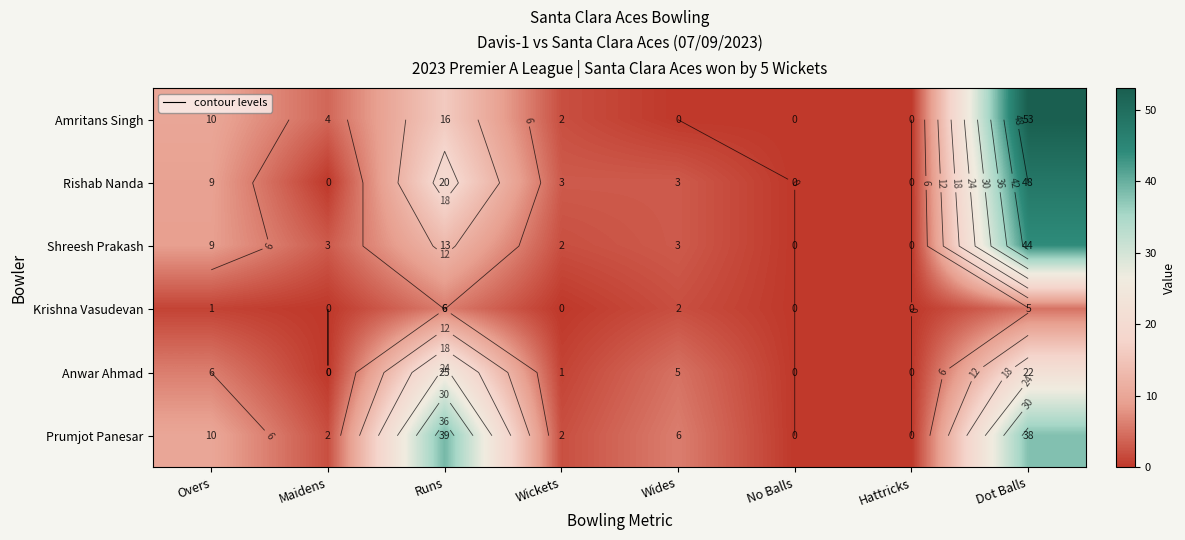

The value of Amritans Singh at Overs is 2.5. True or false?

False